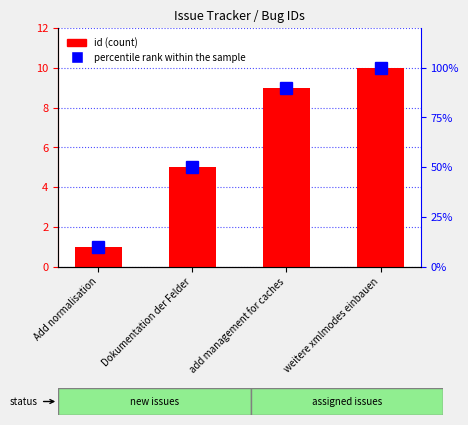

Rank the categories by id value from highest to lowest.

weitere xmlmodes einbauen, add management for caches, Dokumentation der Felder, Add normalisation